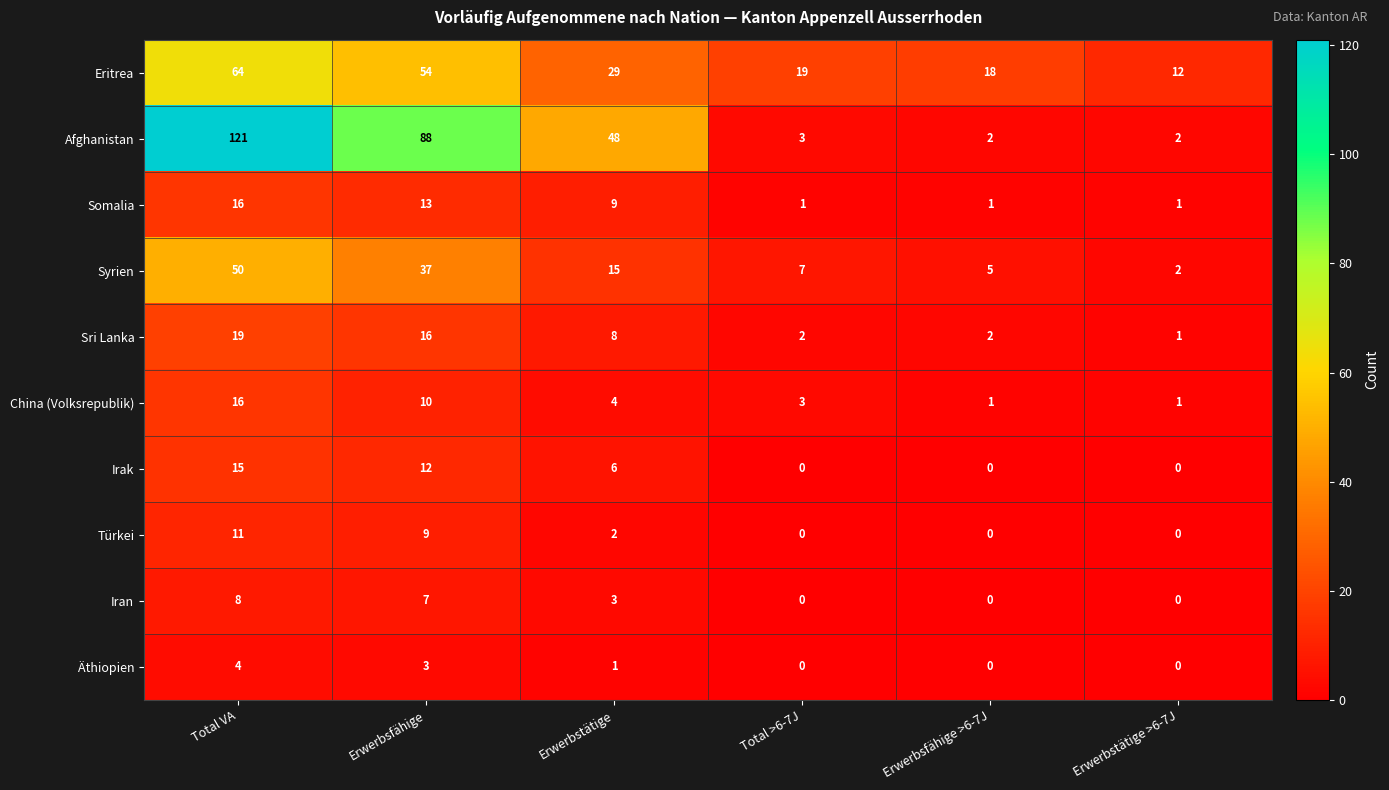

True or false: Somalia has a value of 16 at Total VA.

True